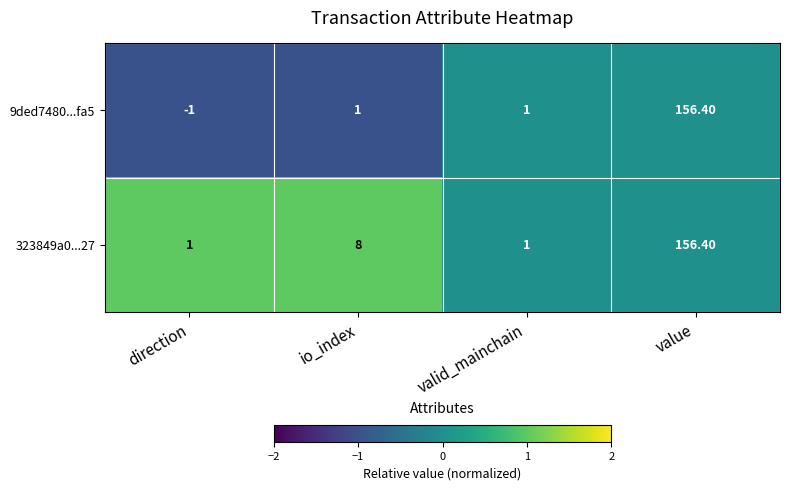

At which label is 323849a0...27 closest to 78?

io_index